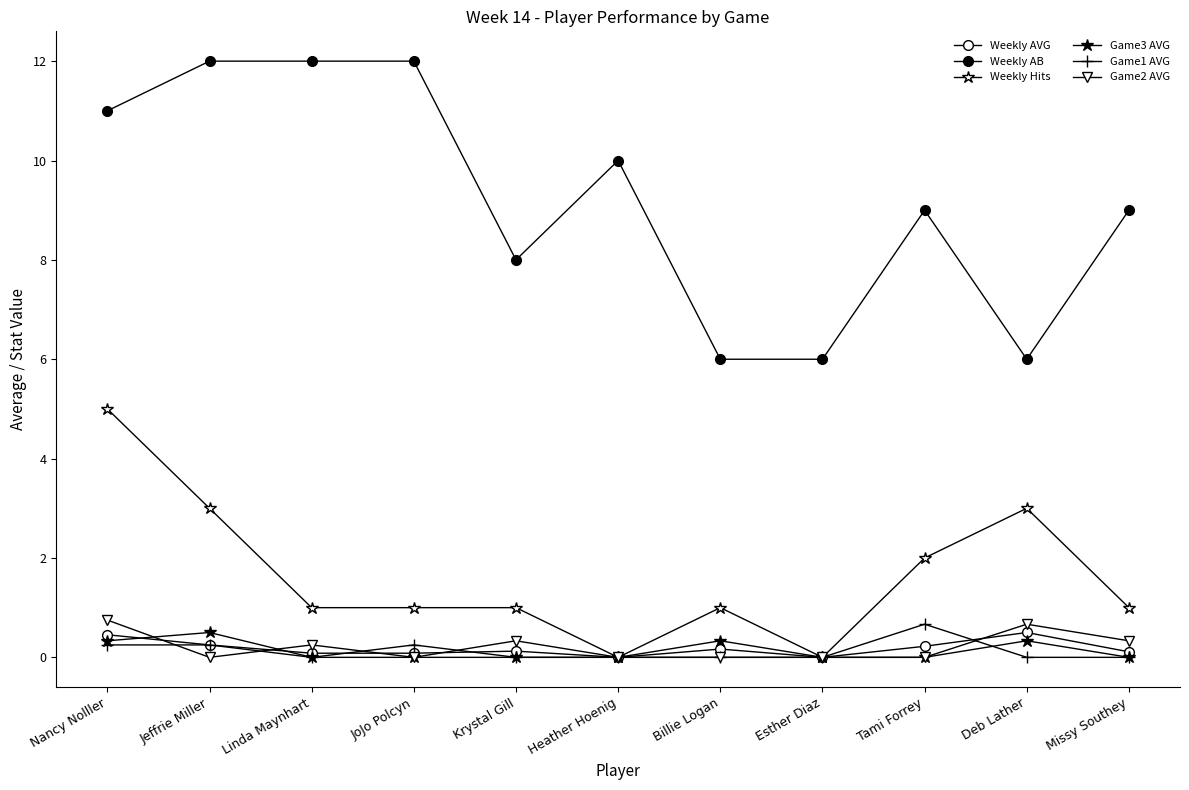

Which series has the largest total across all categories?

Weekly AB